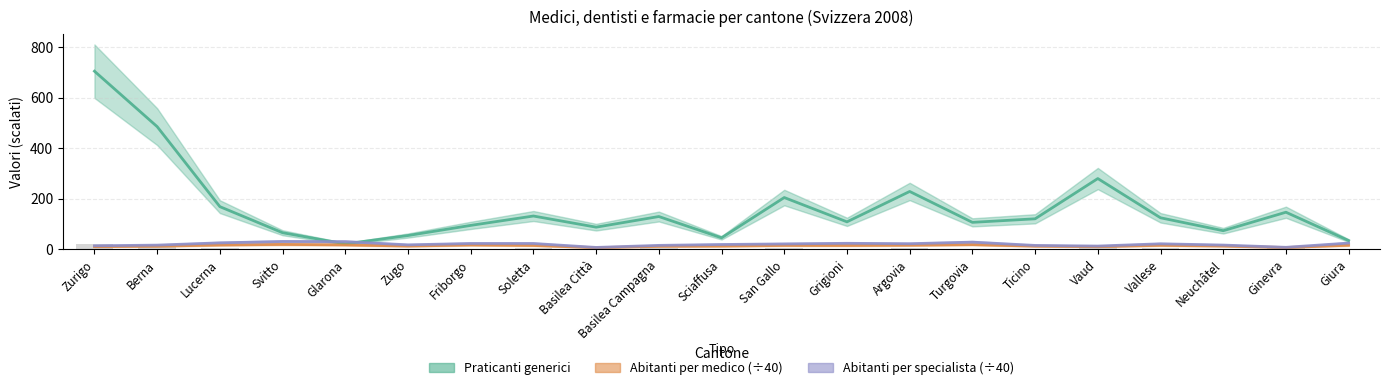

Reading left to right, extract all data points from this chart.

Praticanti generici: 704.0	485.0	169.0	66.0	22.0	55.0	95.0	132.0	88.0	130.0	46.0	205.0	109.0	229.0	107.0	121.0	280.0	125.0	74.0	147.0	35.0
Abitanti per medico: 11.1	12.8	17.6	19.8	18.0	13.3	17.7	15.7	7.0	12.3	13.2	15.8	15.7	16.7	19.1	12.9	11.0	16.3	13.3	7.6	16.6
Abitanti per specialista: 14.4	17.1	26.1	31.4	30.8	18.2	23.6	23.6	8.0	16.1	19.5	21.9	24.3	22.7	28.9	15.9	13.4	22.3	17.3	8.4	25.2